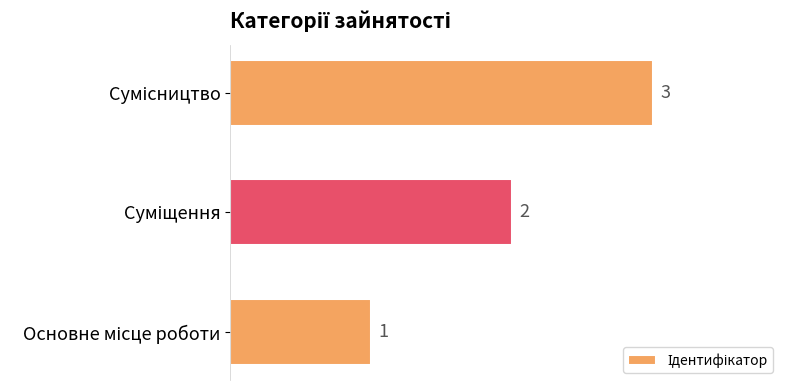

How many values are between 1 and 3?

3